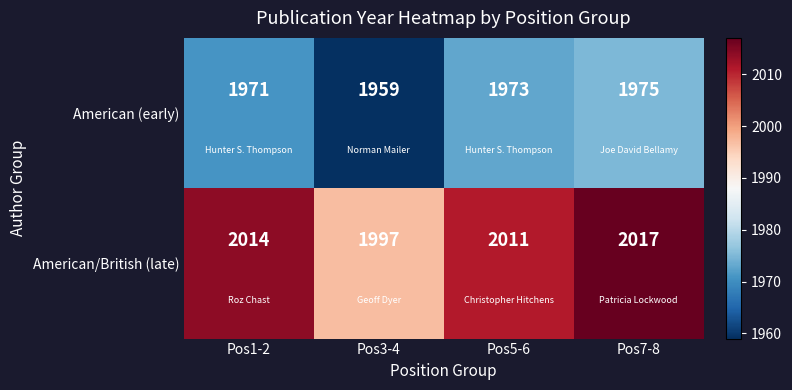

The American (early) series shows 1973 at Pos5-6. True or false?

True